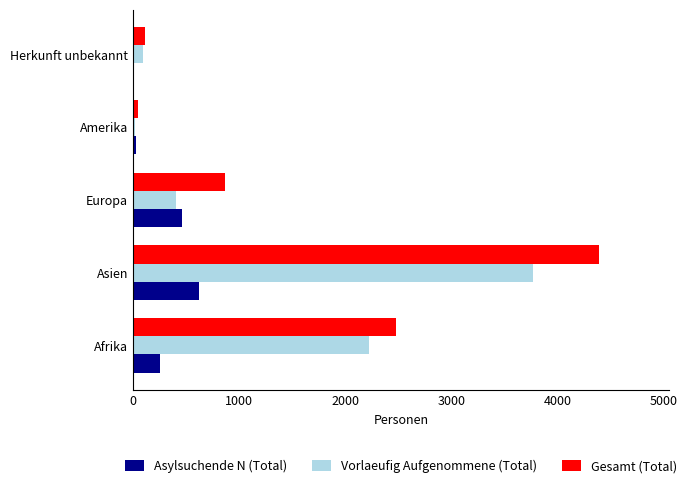

The value of Gesamt (Total) at Afrika is 2472. True or false?

True